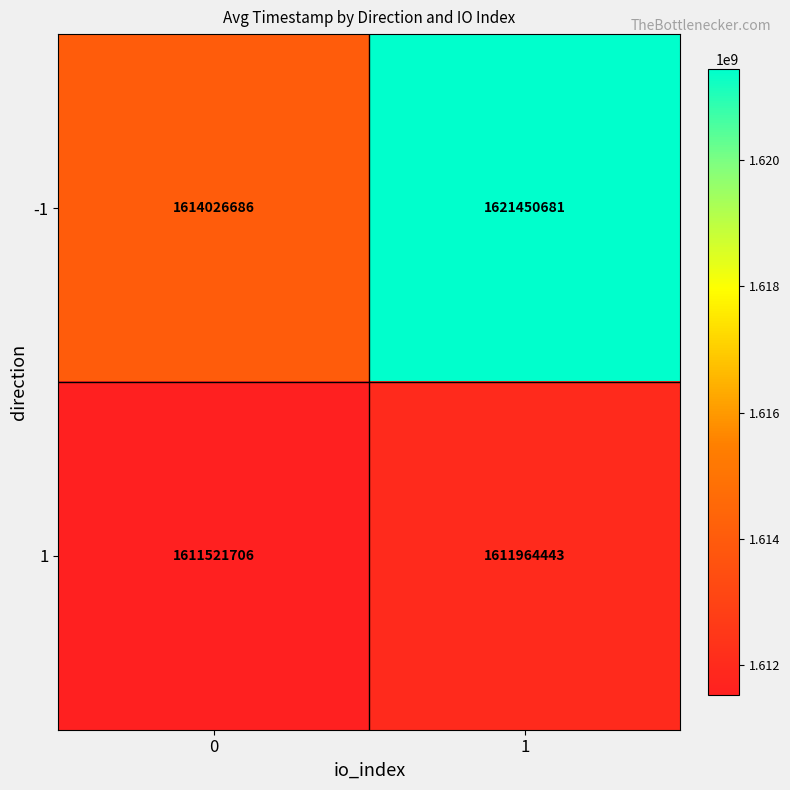

The 1 series shows 1611964443 at 1. True or false?

True